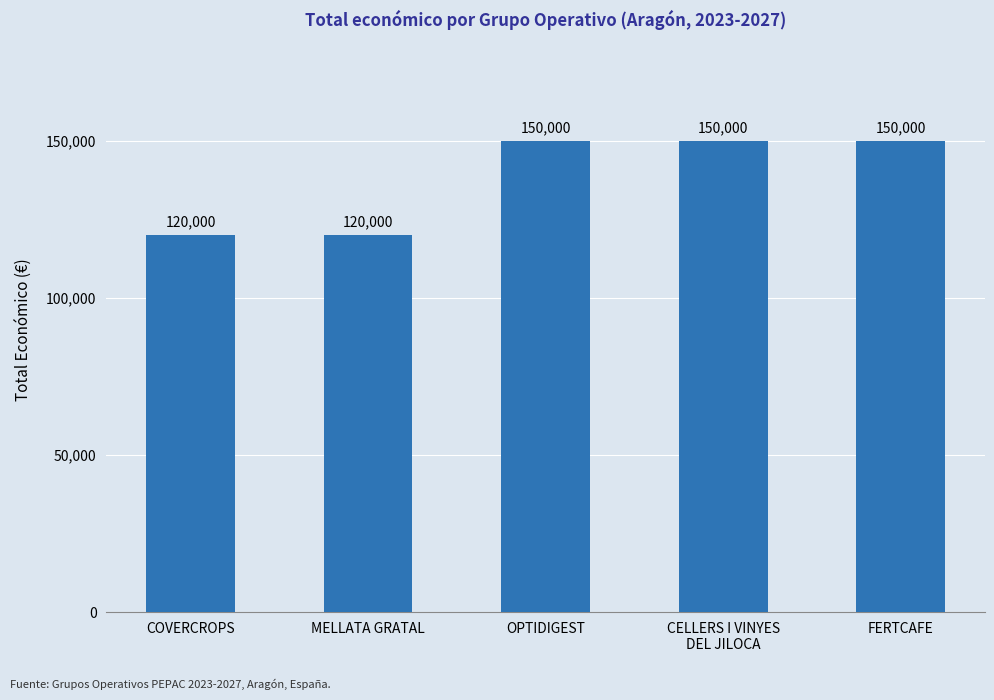

What is the average value?

138000